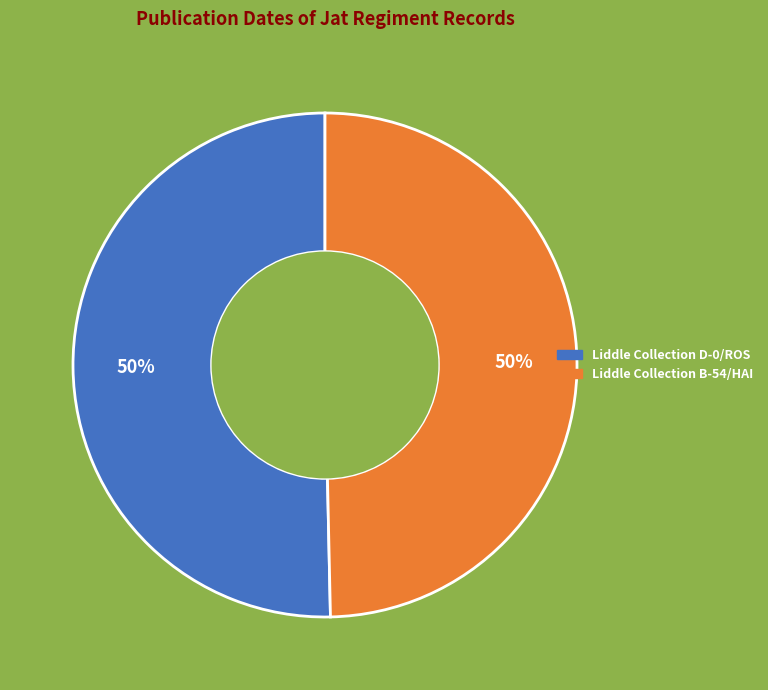

Combined, do Liddle Collection B-54/HAI and Liddle Collection D-0/ROS account for over 50%?

Yes